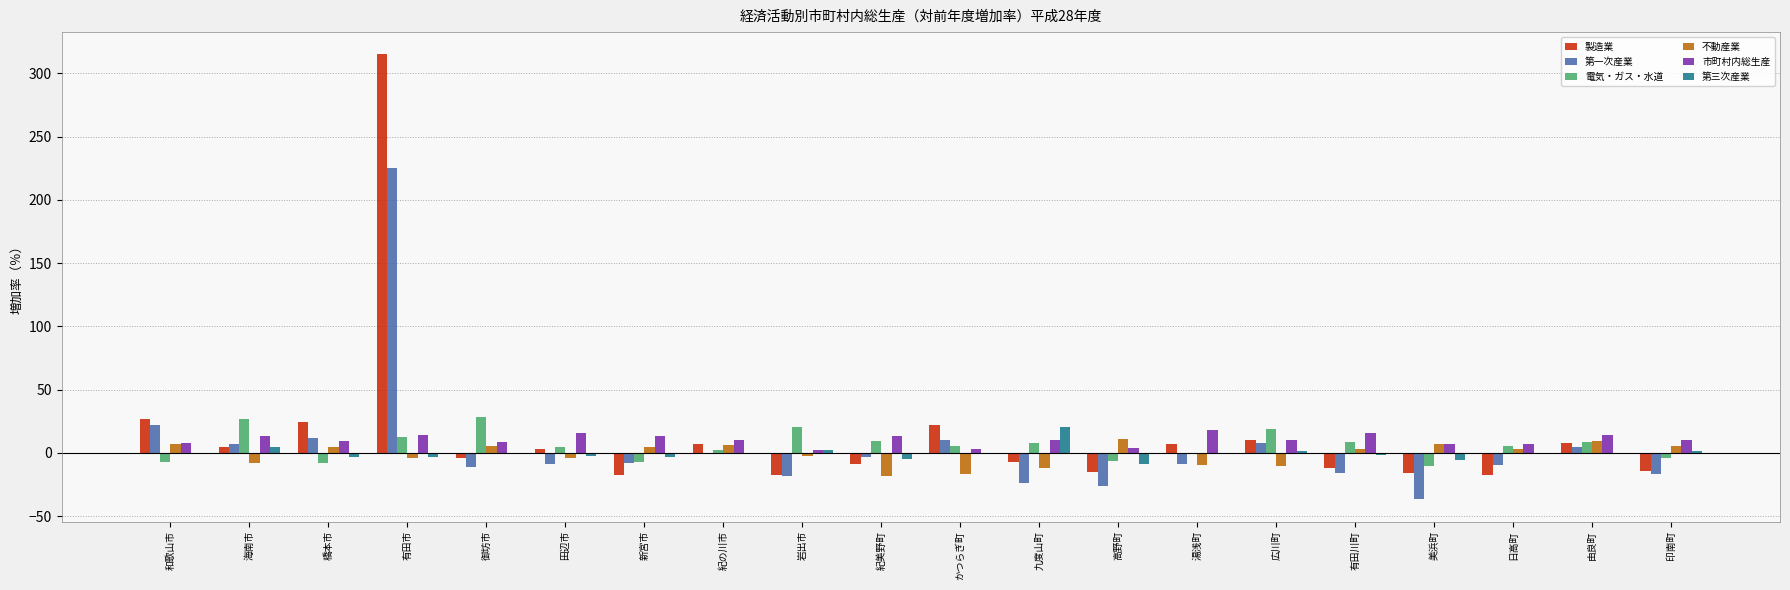

Where is 第一次産業 nearest to the value 94?

和歌山市